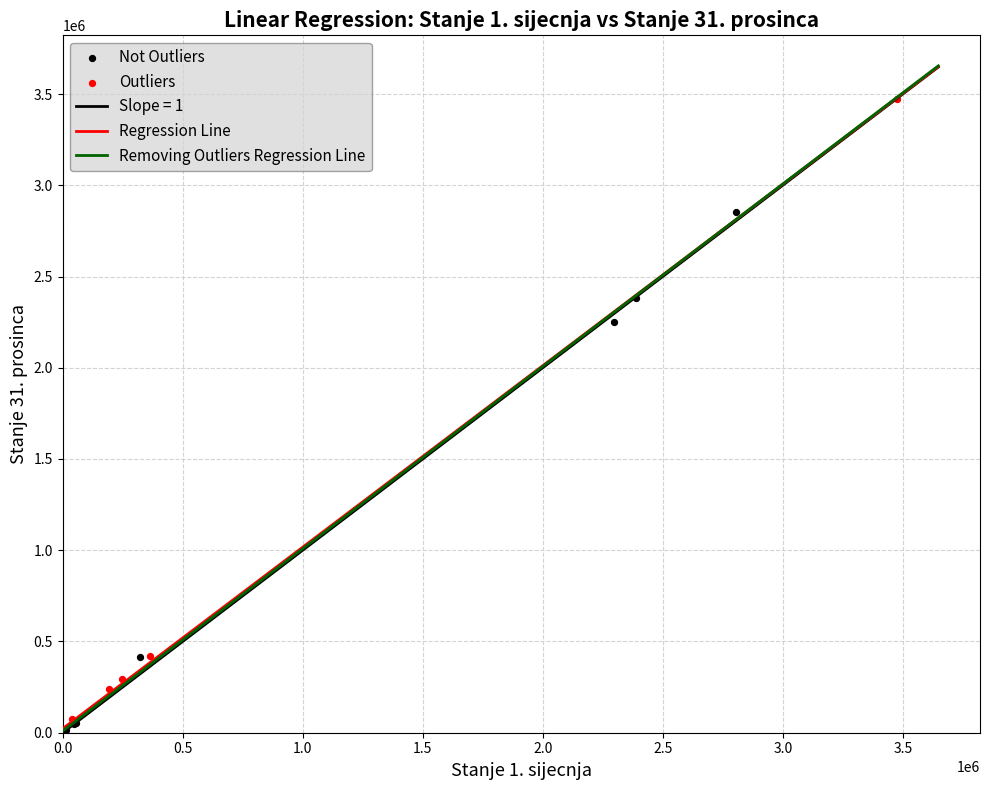

Which series reaches the minimum Y coordinate?

Not Outliers